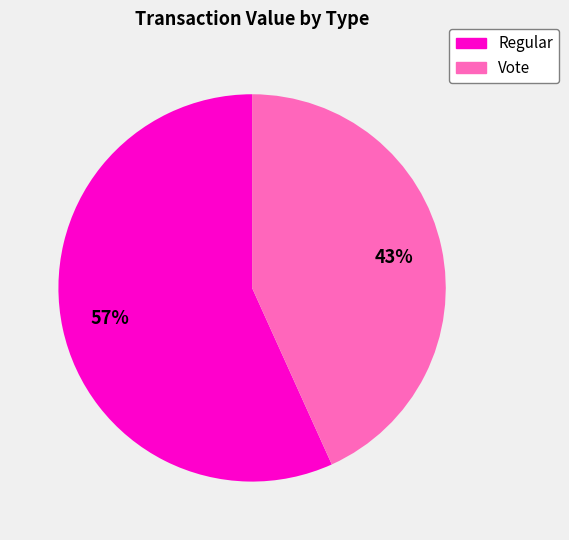

To the nearest percent, what is the difference between the Vote and Regular slice percentages?

14%